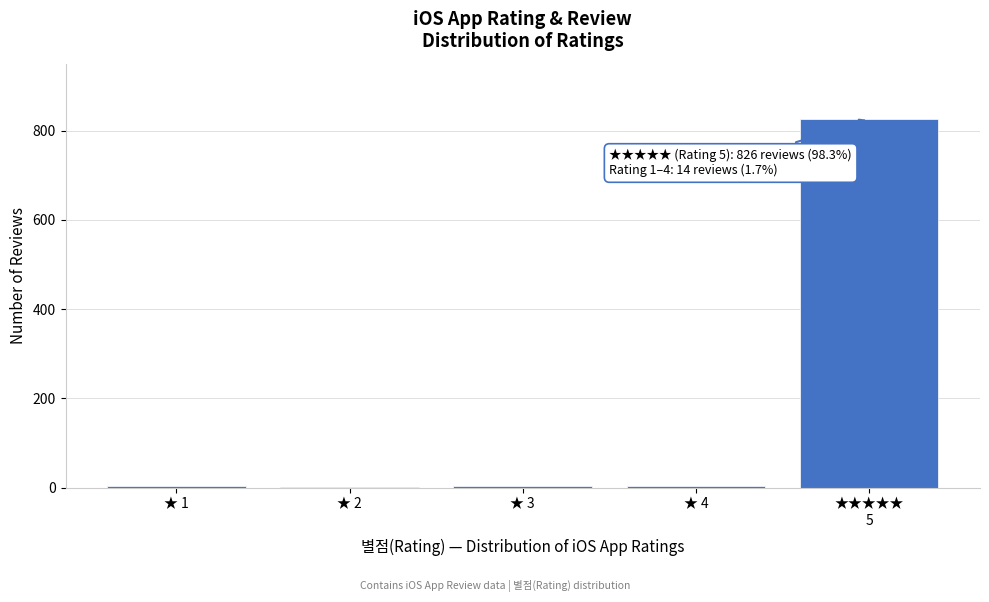

What is the sum of all values?

840